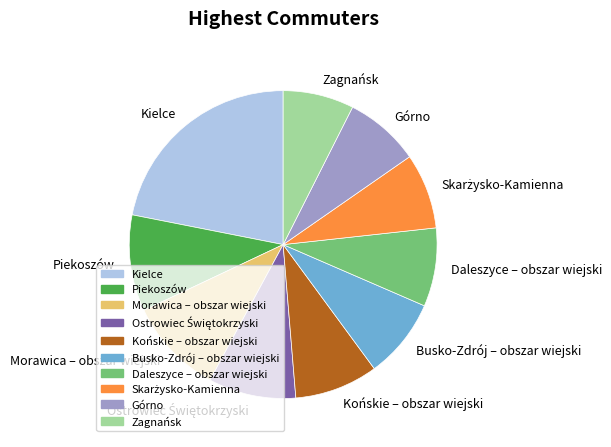

Do Morawica – obszar wiejski and Kielce together represent more than half of the pie?

No